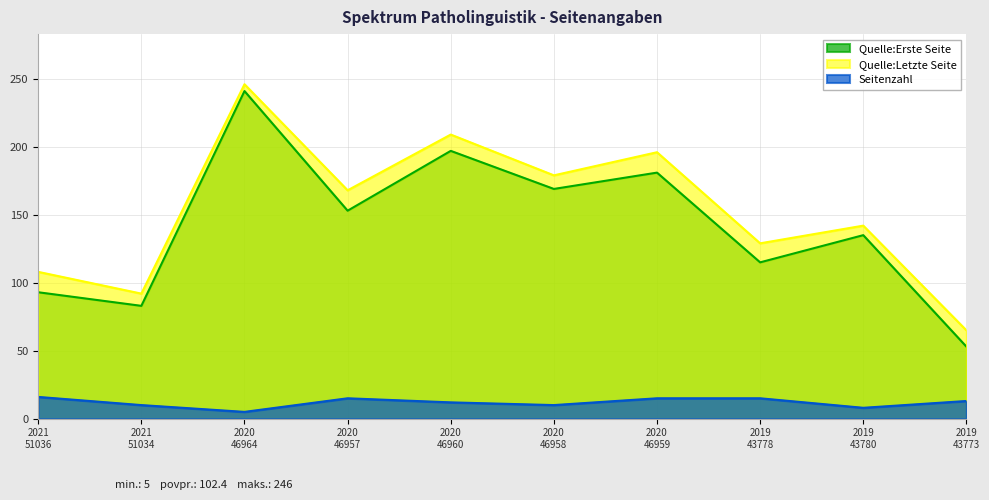

What is the average value of the Quelle:Erste Seite series?

142